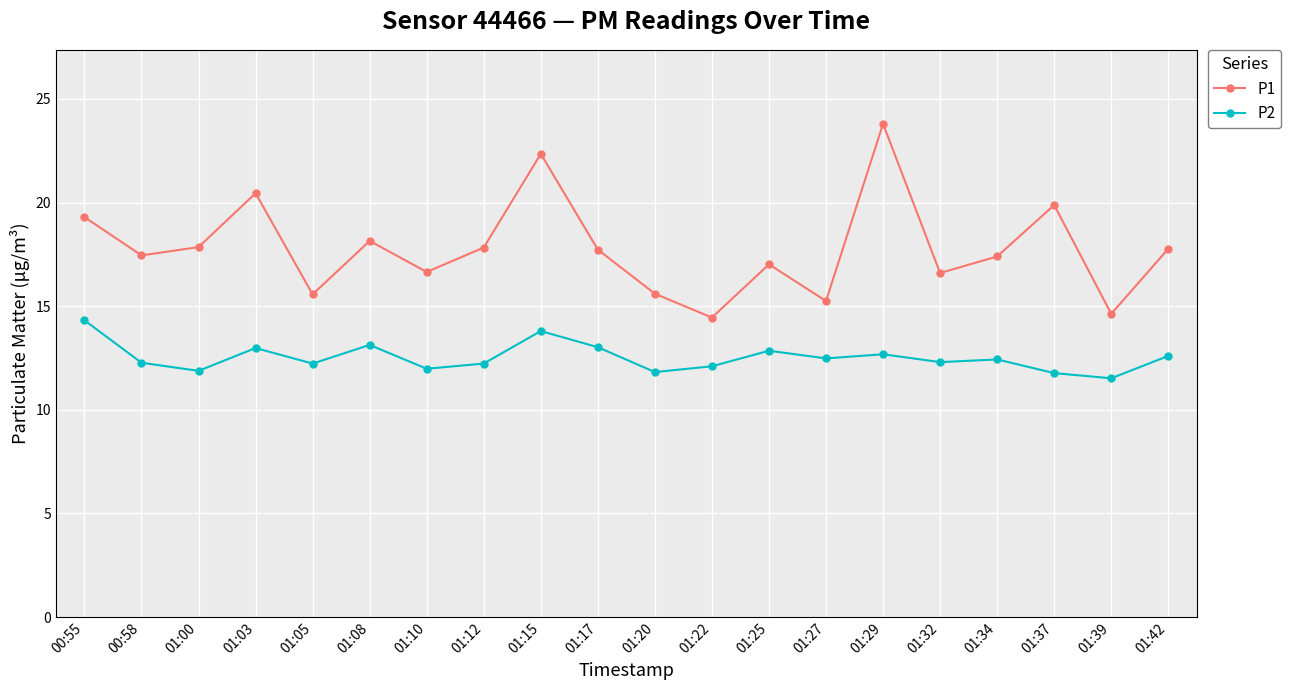

The value of P2 at 01:10 is 12.0. True or false?

True